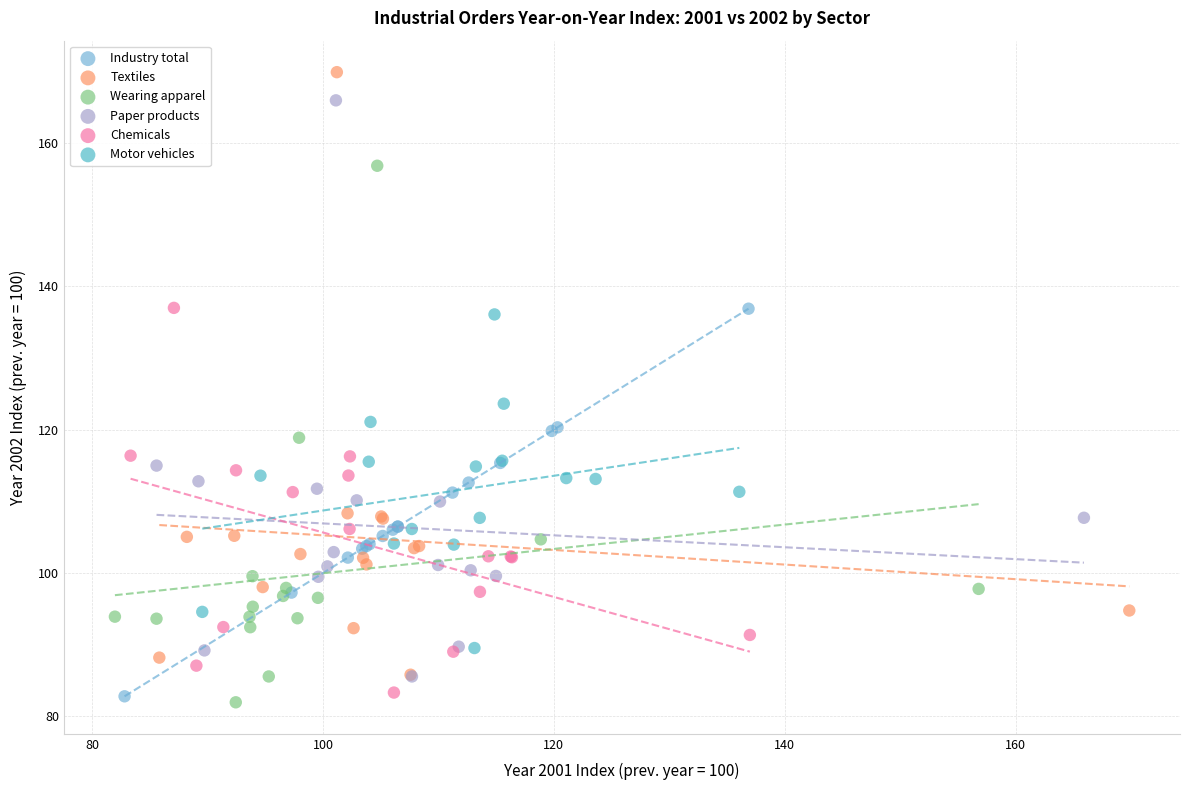

What are all the series names shown in the legend?

Industry total, Textiles, Wearing apparel, Paper products, Chemicals, Motor vehicles